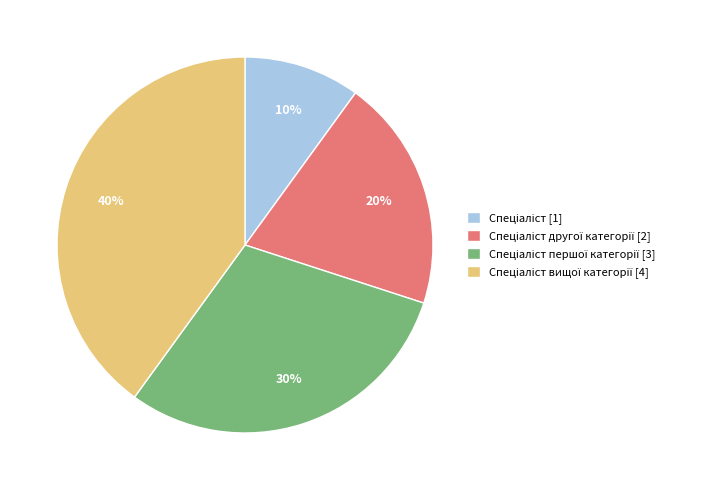

To the nearest percent, what is the average slice percentage?

25%